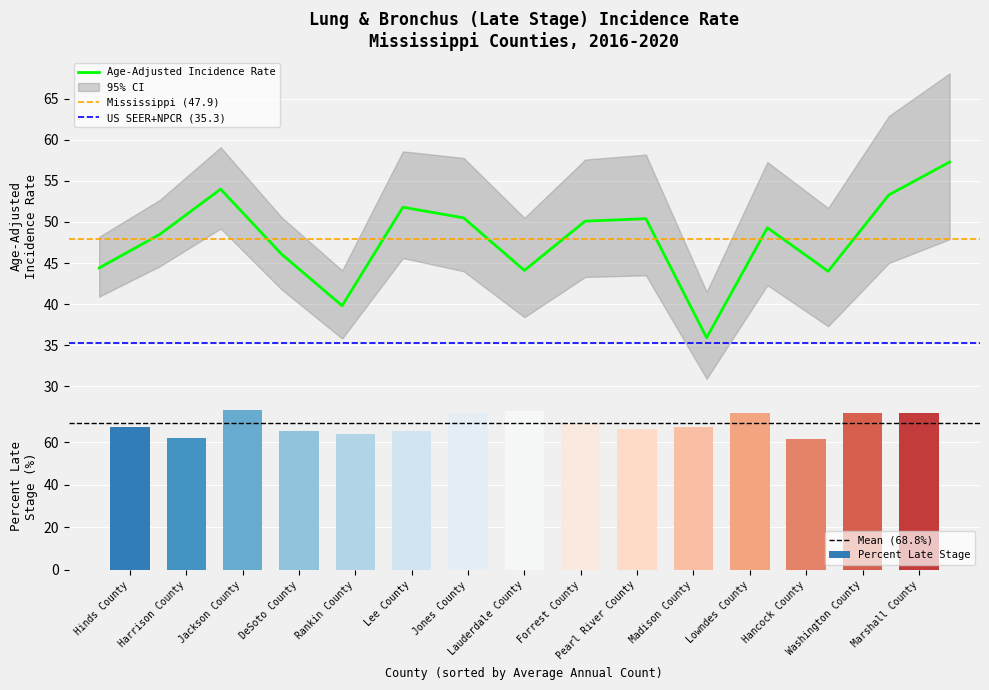

What is the sum of the Age-Adjusted Incidence Rate values at Madison County and Washington County?

89.2